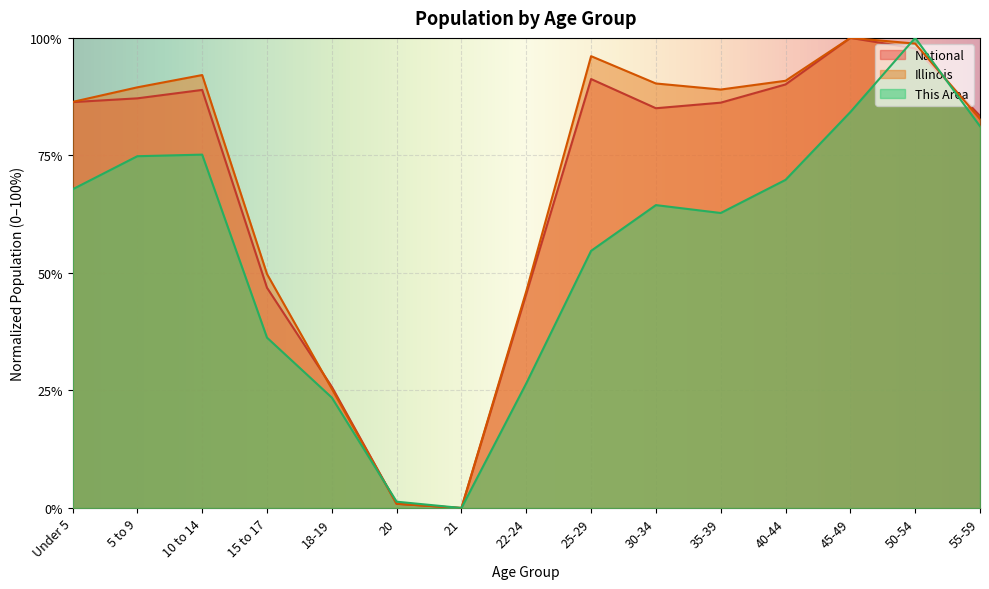

Which series changed the most between 35-39 and 55-59?

This Area